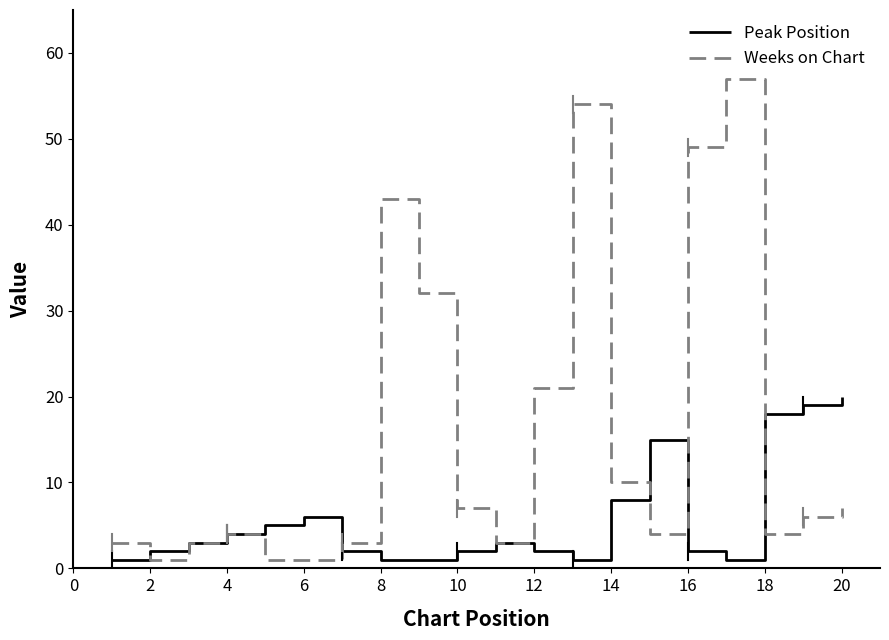

Rank the series by their average value, from lowest to highest.

Peak Position, Weeks on Chart